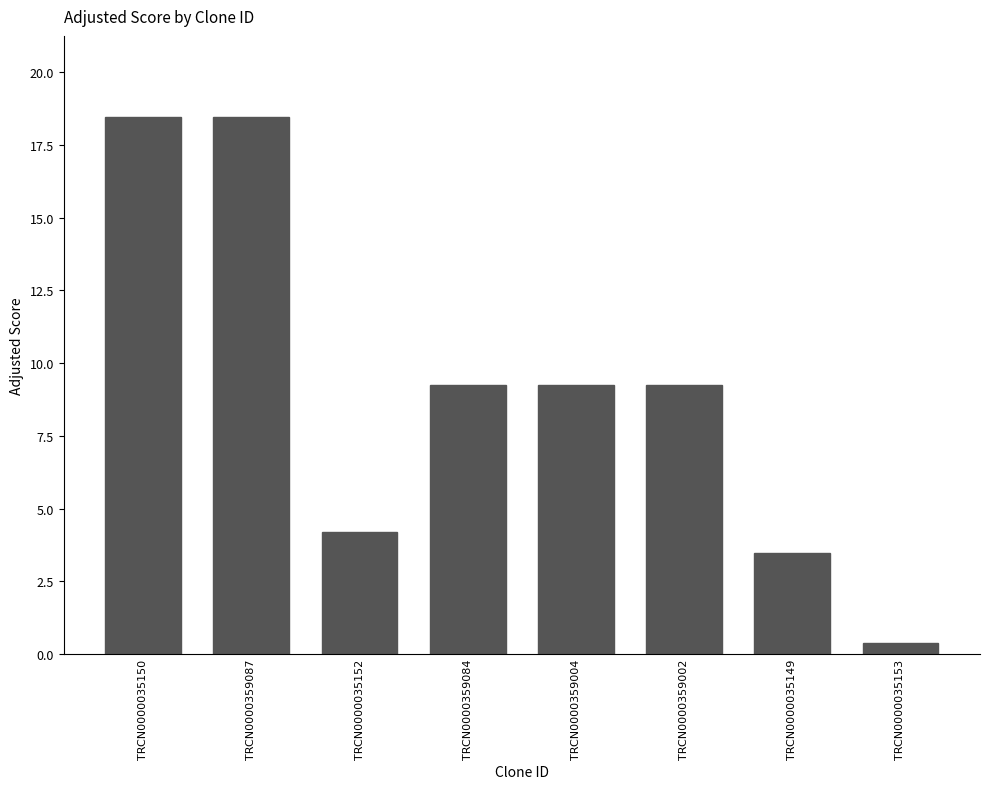

Reading left to right, transcribe all the data shown in this chart.

TRCN0000035150=18.5	TRCN0000359087=18.5	TRCN0000035152=4.2	TRCN0000359084=9.2	TRCN0000359004=9.2	TRCN0000359002=9.2	TRCN0000035149=3.5	TRCN0000035153=0.4